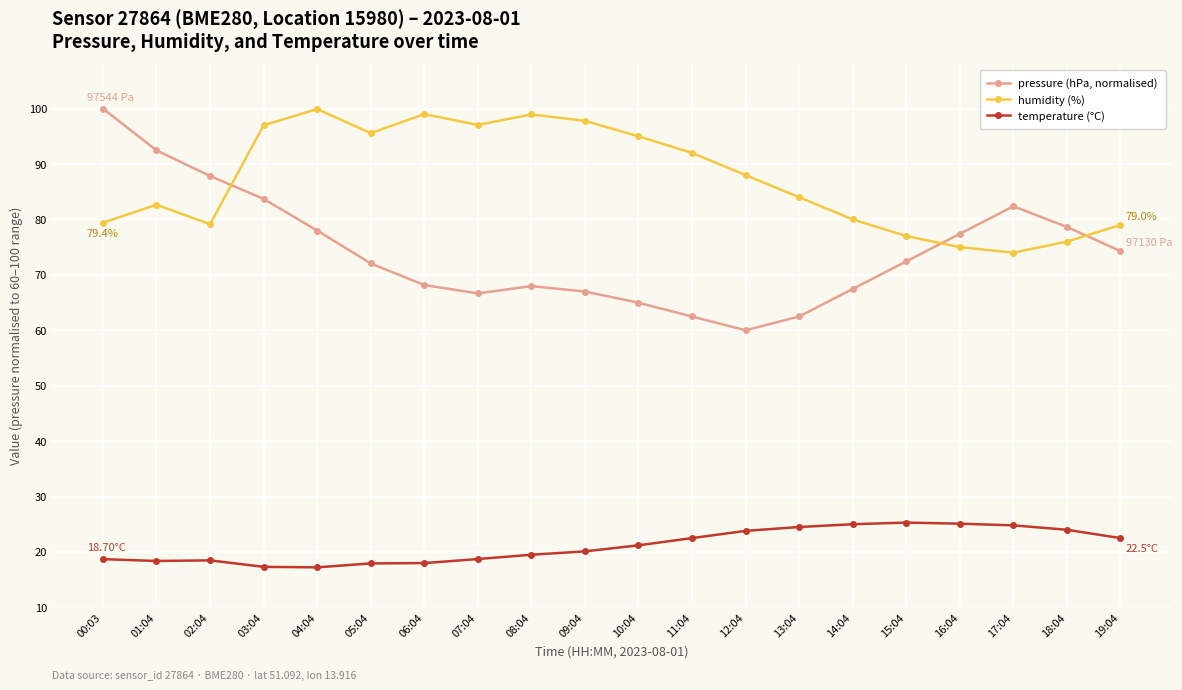

The value of pressure (hPa, normalised) at 11:04 is 30.5. True or false?

False